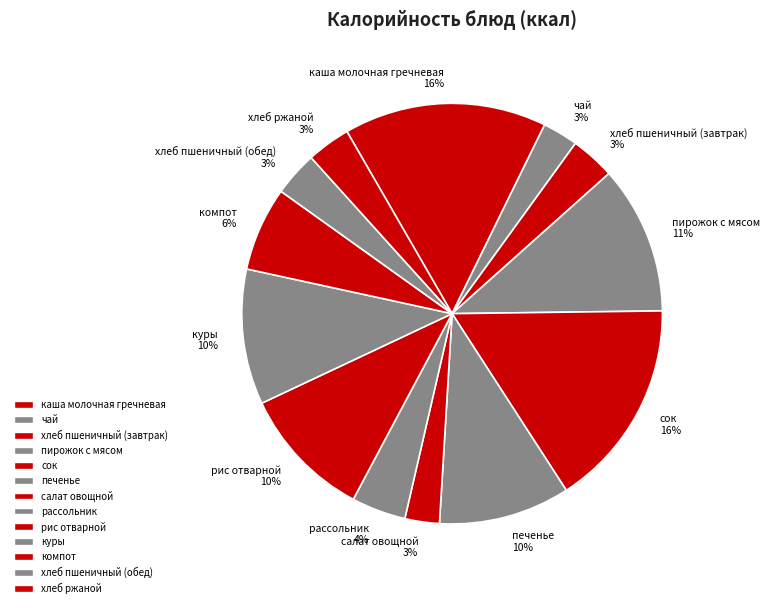

To the nearest percent, what percentage of the pie is хлеб пшеничный (обед)?

3%